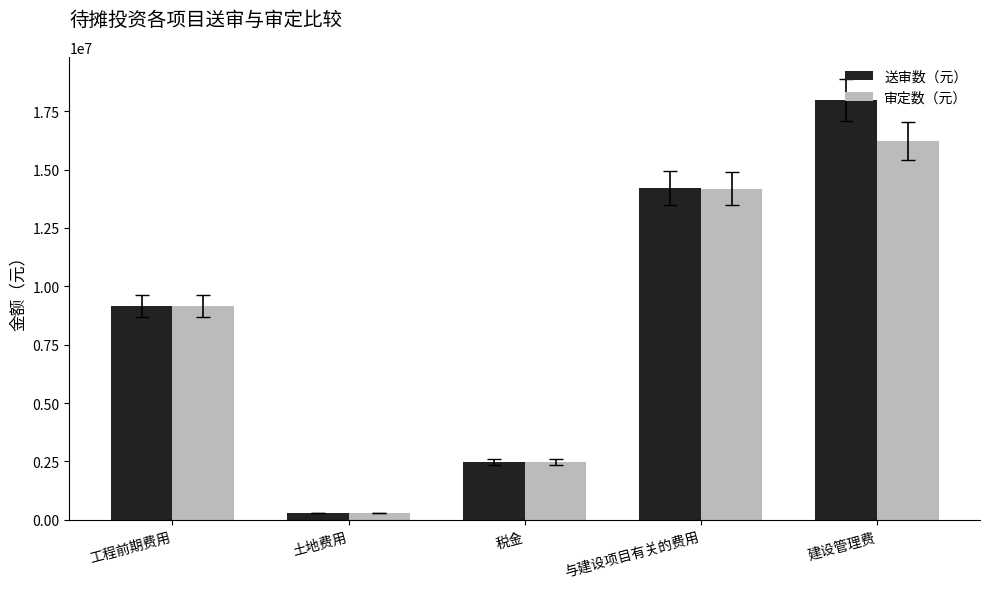

At which category is the sum across all series the highest?

建设管理费